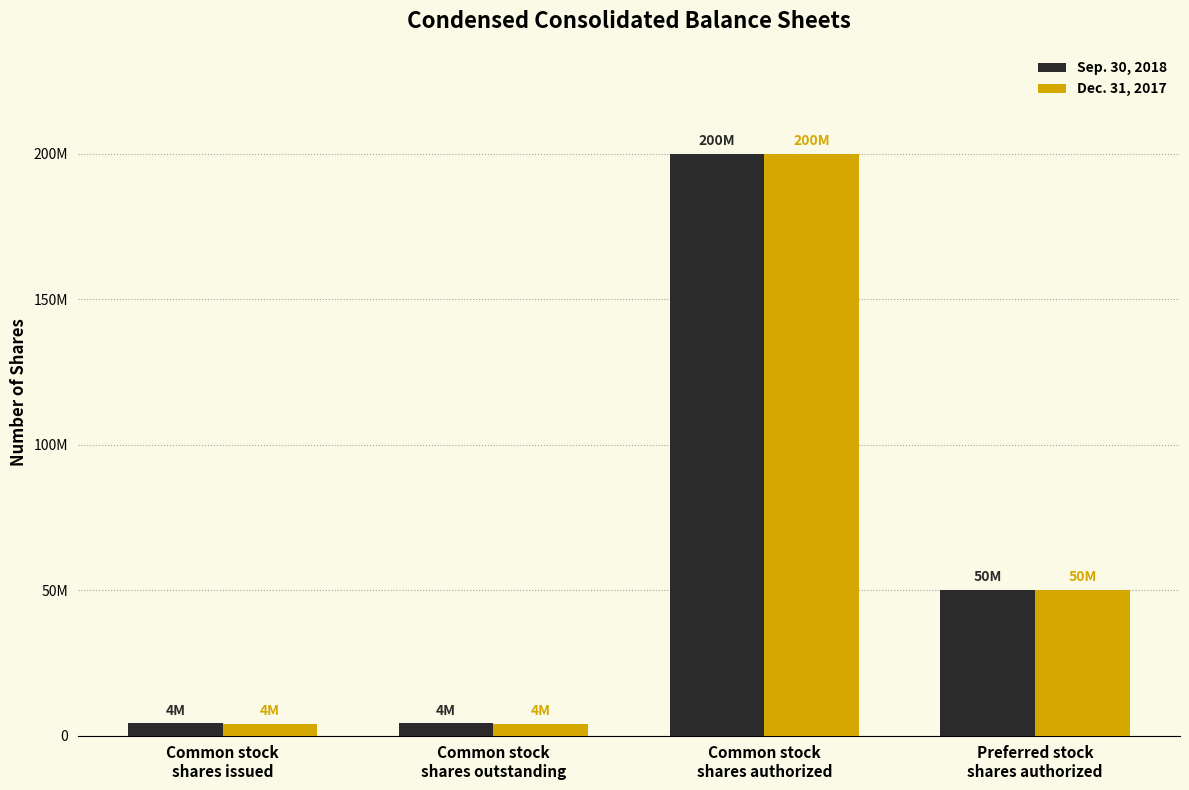

Are the bars horizontal?

No